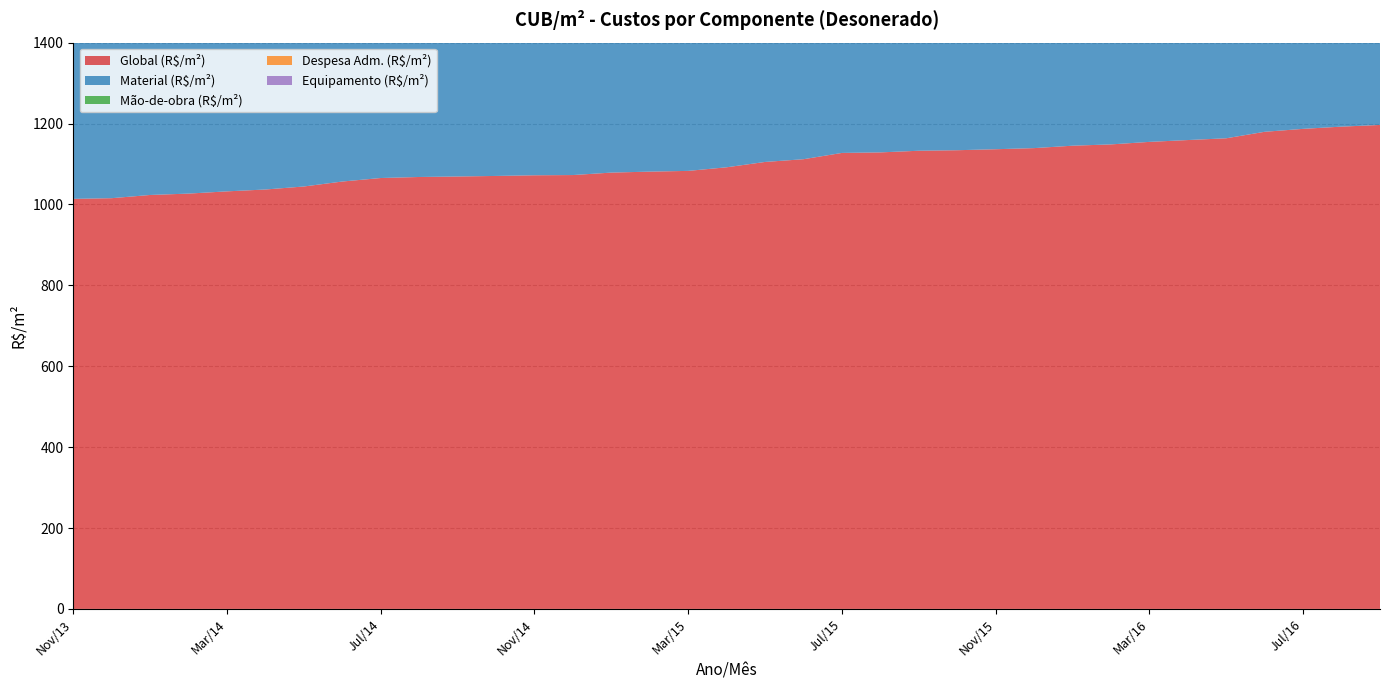

Reading left to right, extract all data points from this chart.

Global (R$/m²): 1013.8	1015.5	1023.5	1026.8	1032.4	1037.0	1044.4	1056.7	1065.4	1067.9	1069.1	1070.5	1072.1	1072.7	1078.8	1081.2	1083.0	1091.9	1105.1	1111.9	1127.4	1128.7	1132.8	1134.1	1136.5	1139.3	1145.2	1148.5	1154.7	1159.2	1163.6	1179.7	1186.9	1192.4	1196.6
Material (R$/m²): 464.5	465.6	468.2	470.4	472.0	473.6	475.8	477.3	477.5	478.3	476.4	475.8	477.5	478.1	479.2	480.5	482.3	485.1	488.1	490.1	490.1	491.1	493.8	493.4	495.5	497.4	497.9	498.8	499.5	500.6	501.4	500.6	501.7	503.6	505.1
Mão-de-obra (R$/m²): 502.4	502.8	507.6	508.3	511.6	514.1	519.2	529.5	537.0	538.8	541.0	542.4	542.5	542.7	547.4	548.5	548.4	554.3	563.5	568.0	583.0	583.5	584.2	585.9	586.3	587.2	592.3	594.2	599.6	602.9	606.4	621.7	627.7	631.1	633.6
Despesa Adm. (R$/m²): 42.2	42.2	42.5	43.1	43.6	44.1	44.2	44.7	45.4	45.3	46.4	46.9	46.6	46.4	46.8	46.9	47.0	47.1	47.9	48.2	48.8	48.7	49.4	49.2	49.1	49.1	49.5	49.9	50.0	50.2	50.3	51.9	52.1	52.1	52.3
Equipamento (R$/m²): 4.7	5.0	5.1	5.2	5.2	5.2	5.2	5.3	5.5	5.5	5.4	5.5	5.5	5.5	5.3	5.2	5.3	5.4	5.5	5.5	5.5	5.4	5.5	5.6	5.6	5.6	5.6	5.5	5.5	5.6	5.5	5.4	5.3	5.6	5.6